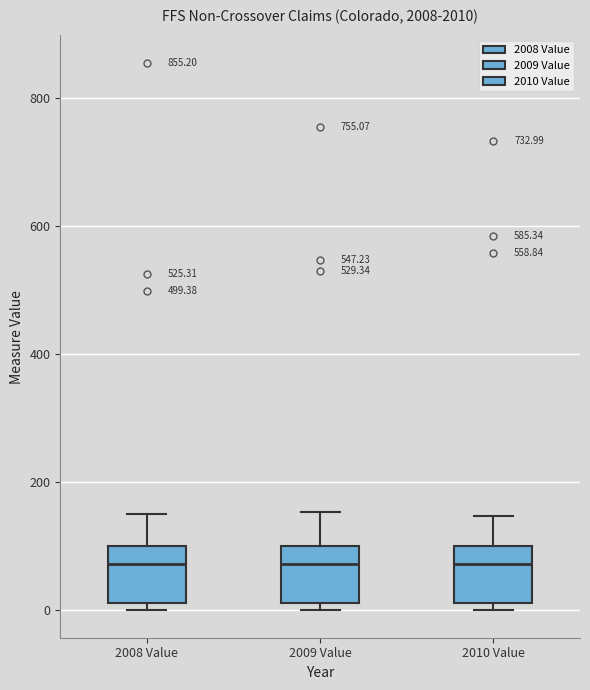

Reading left to right, transcribe this box plot: for each box, give where its median line is, the range the box spans, and where its two whiskers end, as read against the y-axis. The values are not printed on the chart, so give them approximately, as read against the axis.

2008 Value: median 80, box 20 to 100, whiskers 0 to 160
2009 Value: median 80, box 20 to 100, whiskers 0 to 160
2010 Value: median 80, box 20 to 100, whiskers 0 to 140